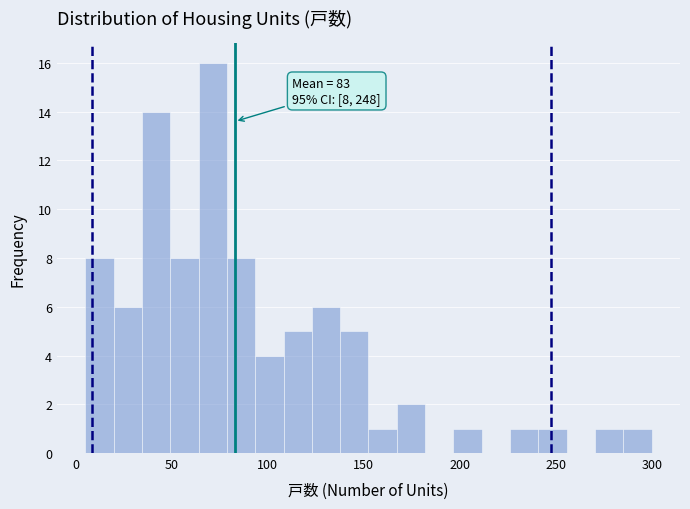

Read against the x-axis, roughly where is the centre of the tallest bar?

70